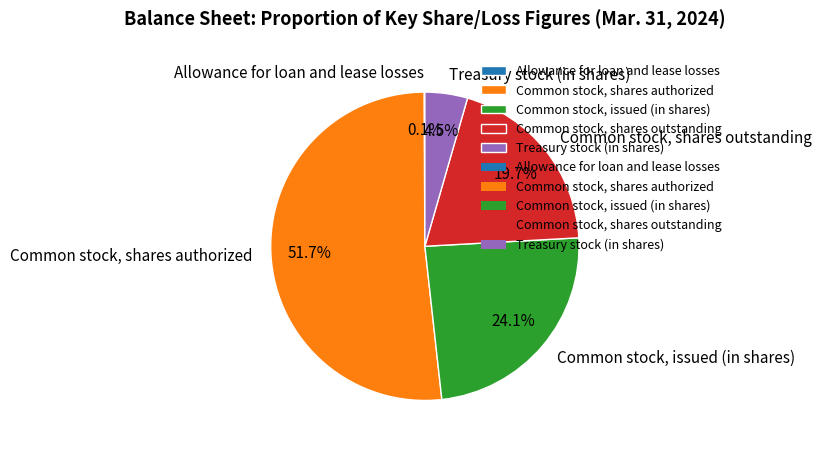

To the nearest percent, what is the average slice percentage?

20%